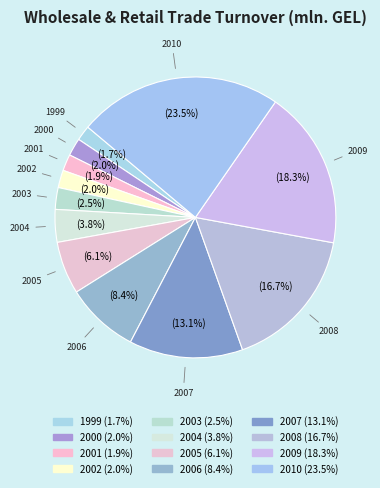

Is it true that 2007 is 13% of the pie?

True